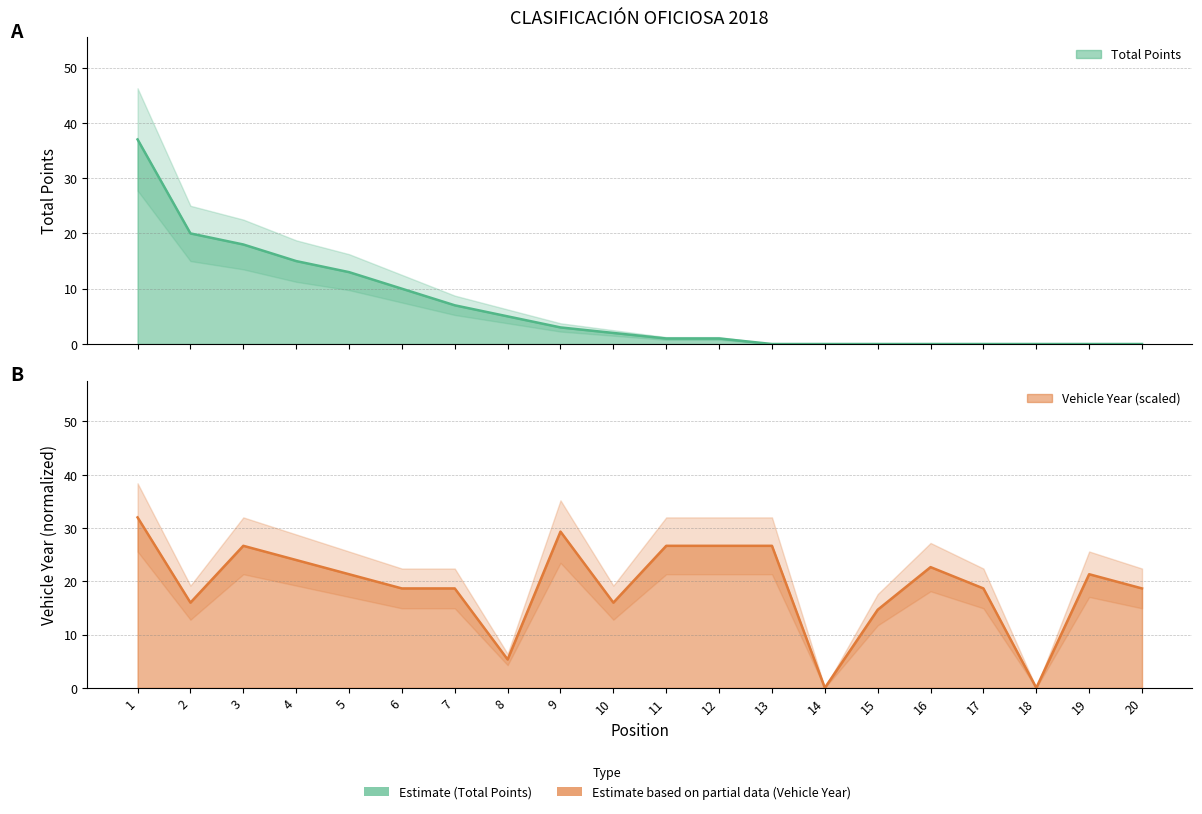

Between 13 and 15, which is larger?

13